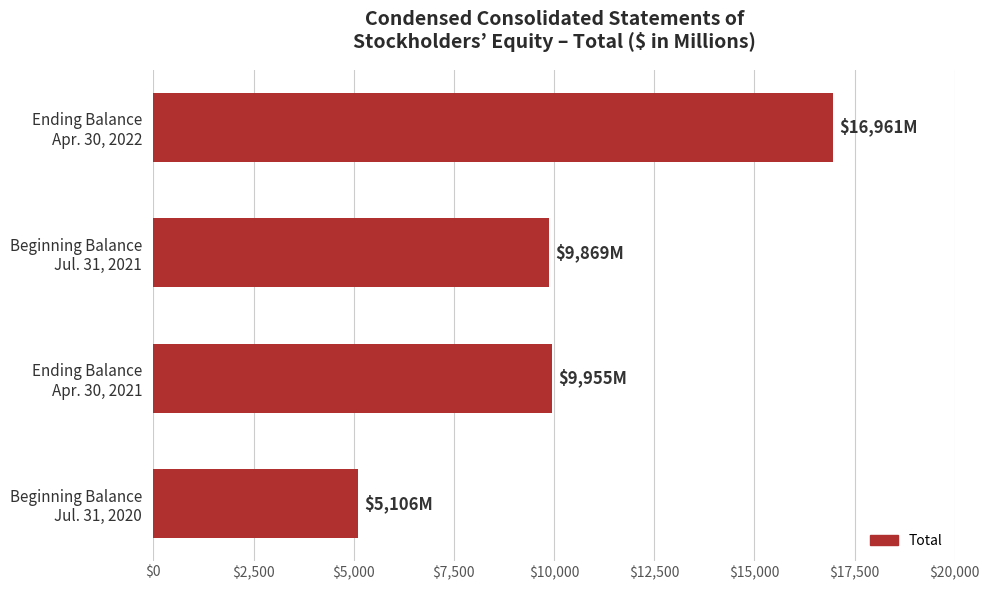

List the labels in order of value, largest first.

Ending Balance
Apr. 30, 2022, Ending Balance
Apr. 30, 2021, Beginning Balance
Jul. 31, 2021, Beginning Balance
Jul. 31, 2020